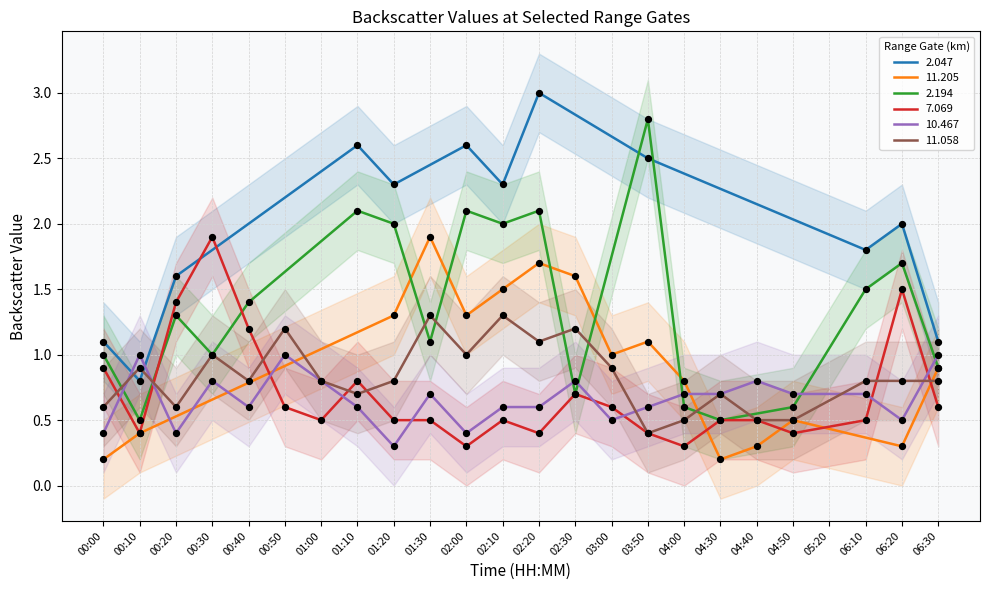

Which series has the largest total across all categories?

2.194